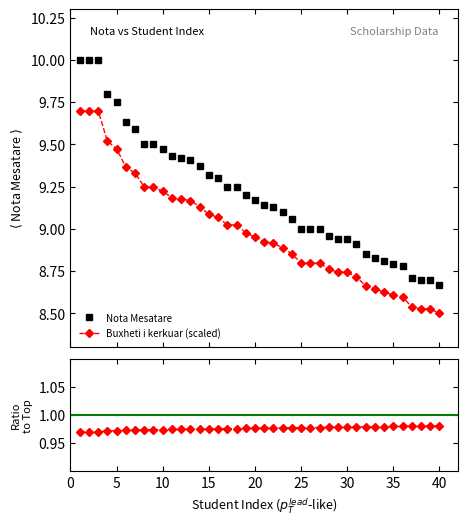

Is this an area chart (filled region under the line)?

No